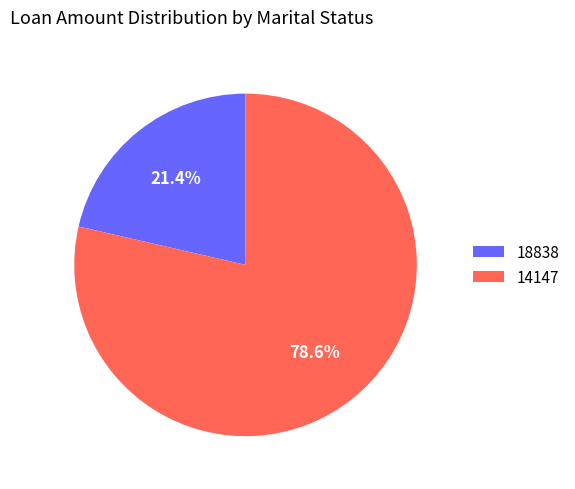

Does 14147 represent more than half of the total?

Yes